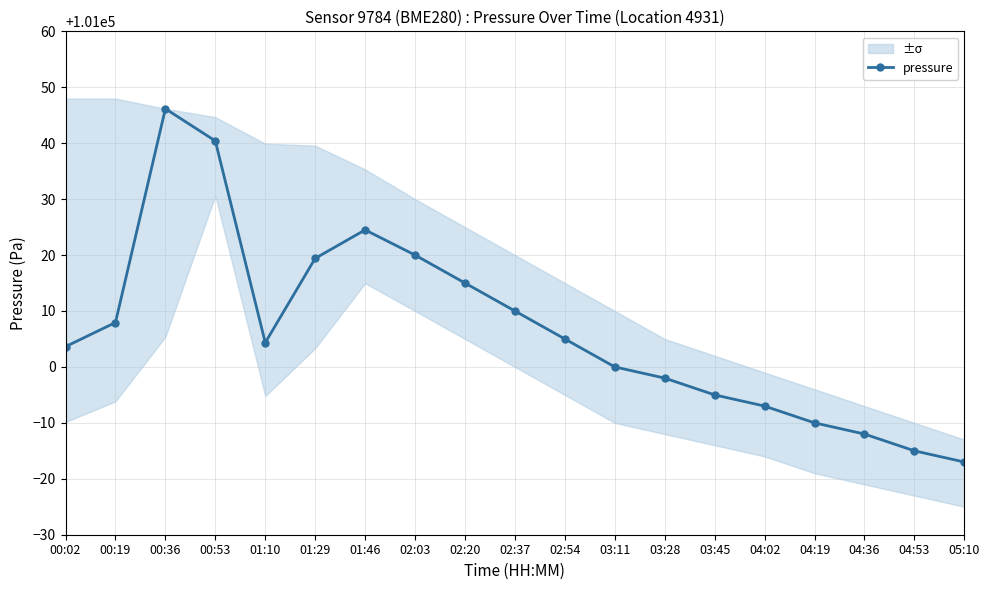

Reading right to left, transcribe all the data shown in this chart.

05:10=100983.0	04:53=100985.0	04:36=100988.0	04:19=100990.0	04:02=100993.0	03:45=100995.0	03:28=100998.0	03:11=101000.0	02:54=101005.0	02:37=101010.0	02:20=101015.0	02:03=101020.0	01:46=101024.5	01:29=101019.4	01:10=101004.3	00:53=101040.4	00:36=101046.2	00:19=101007.9	00:02=101003.6